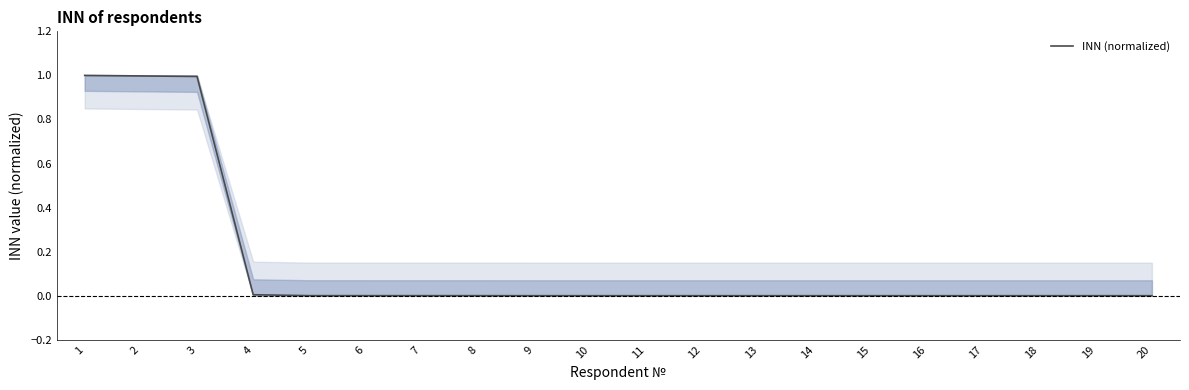

The value at 3 is 0.3. True or false?

False